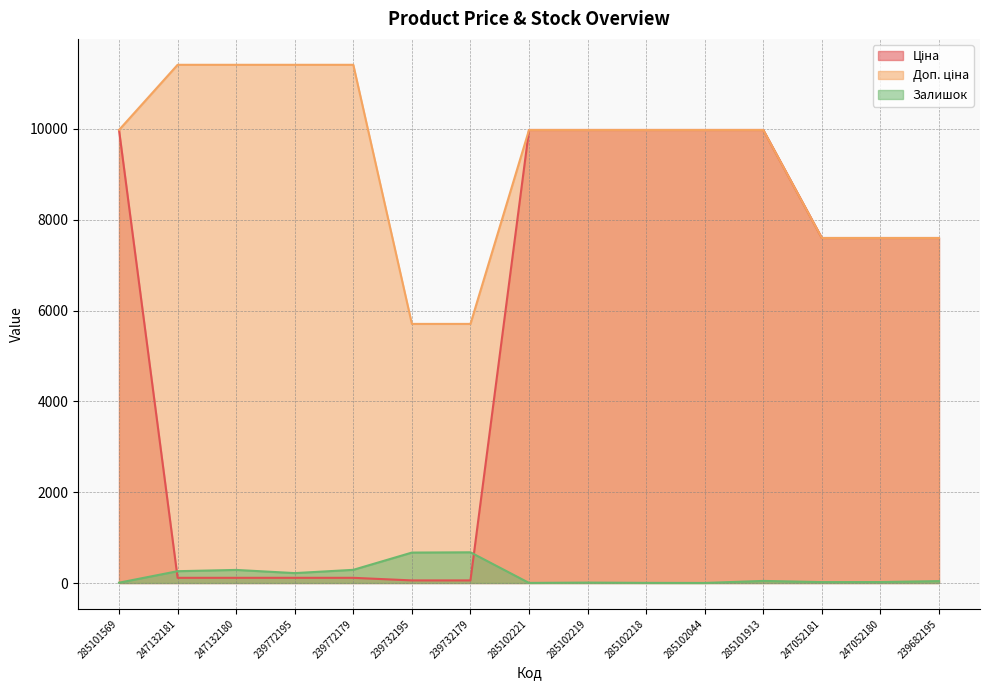

What is the minimum value shown in the chart?

1.0